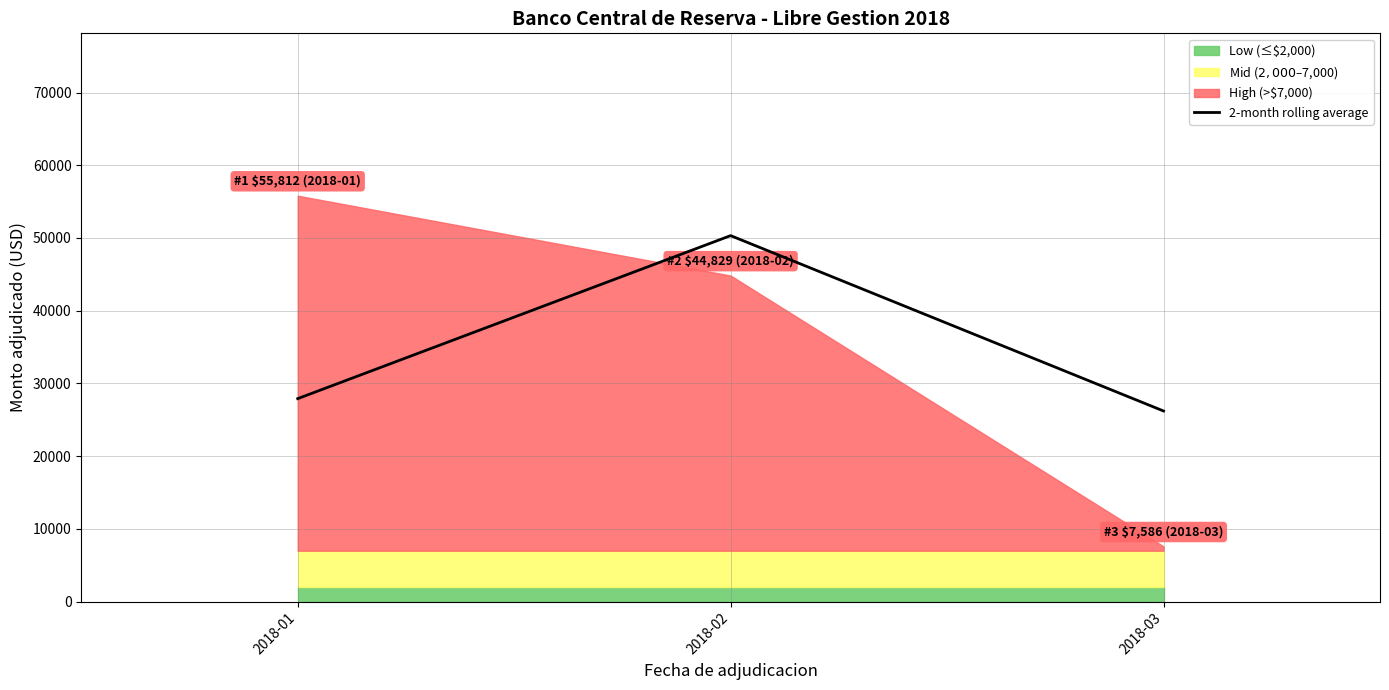

At which label does the data first exceed 27906?

2018-01